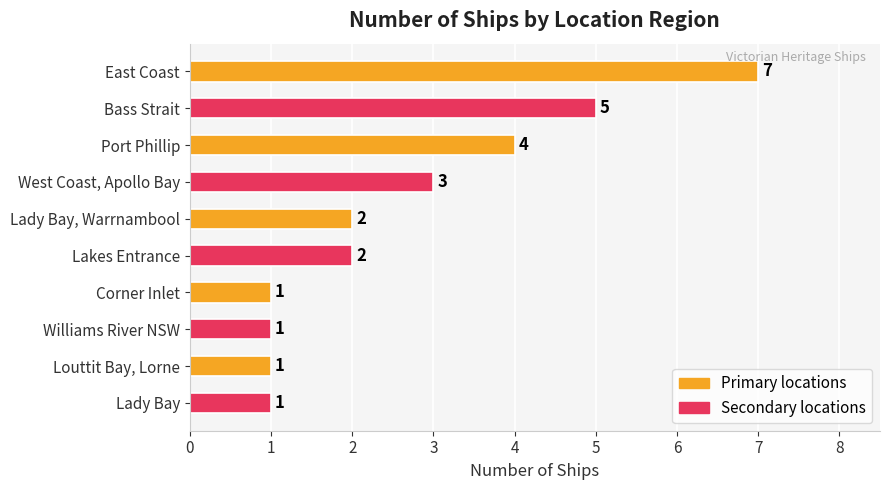

Reading bottom to top, list all the values displayed in this chart.

1	1	1	1	2	2	3	4	5	7